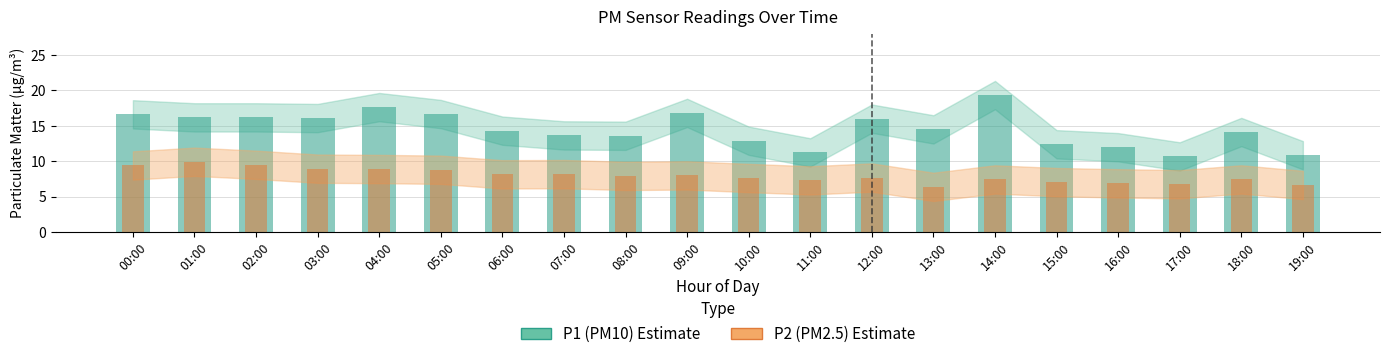

How many values in the P2 (PM2.5) series exceed 7?

16